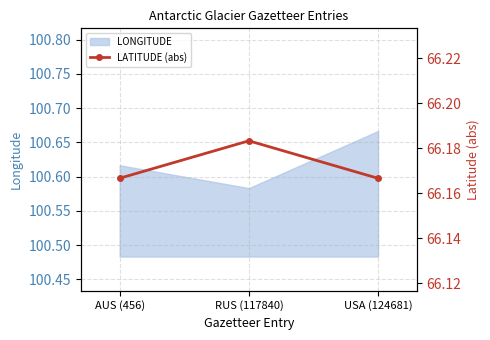

What is the value of the 1st point from the left?

66.2